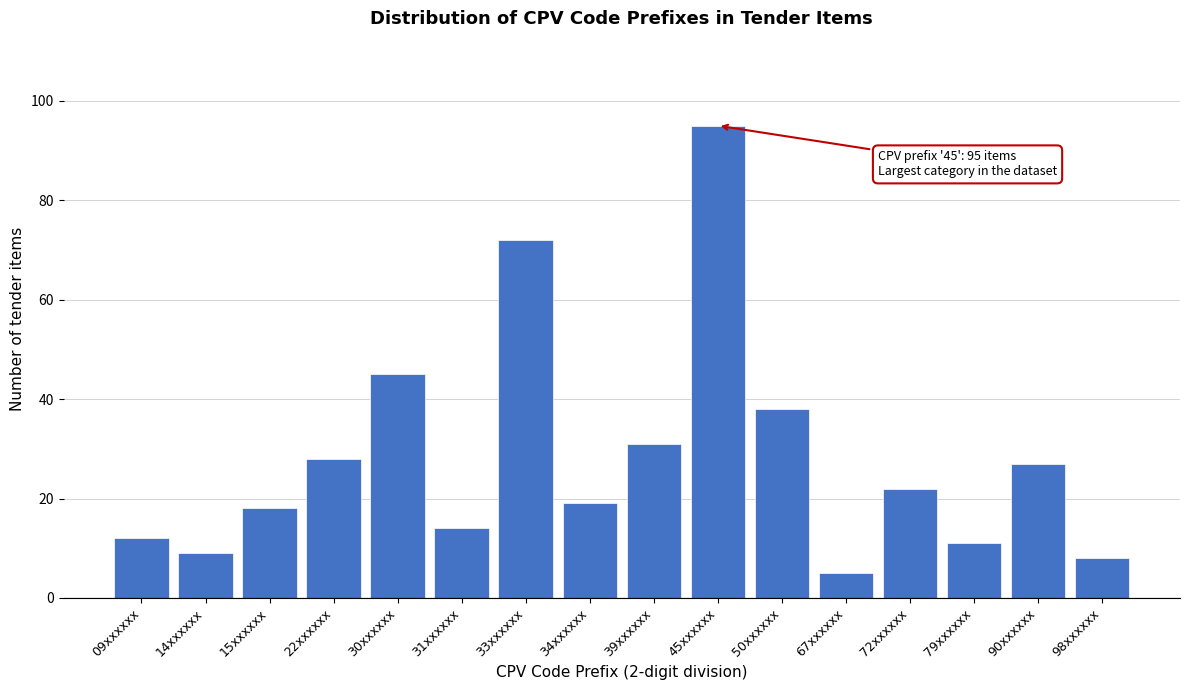

Reading right to left, what are all the values shown in this chart?

8	27	11	22	5	38	95	31	19	72	14	45	28	18	9	12